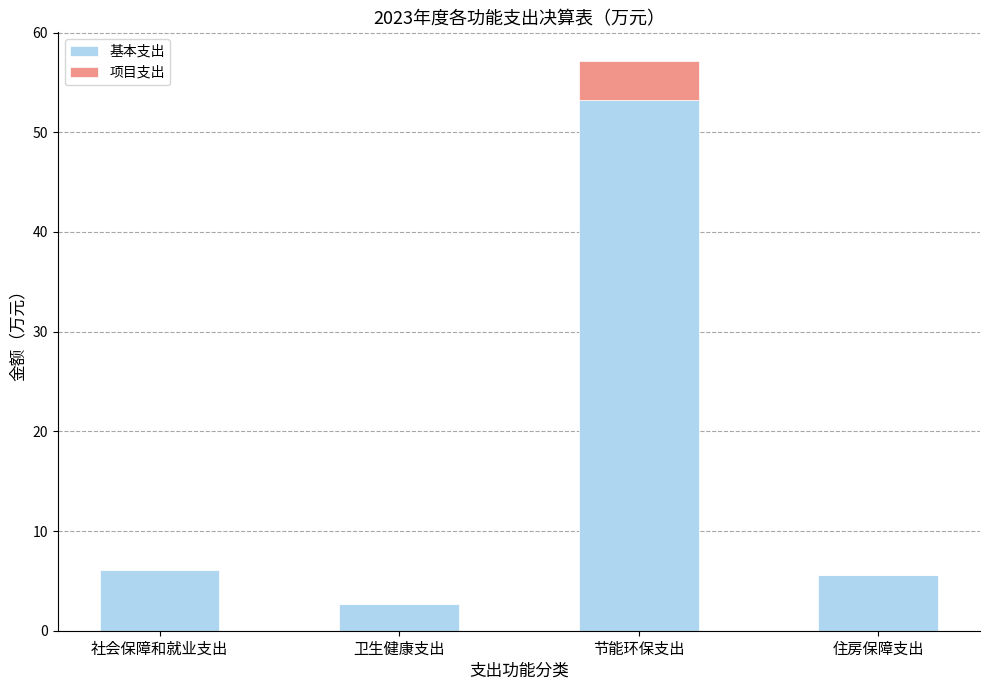

Read the 基本支出 value at 节能环保支出.

53.2